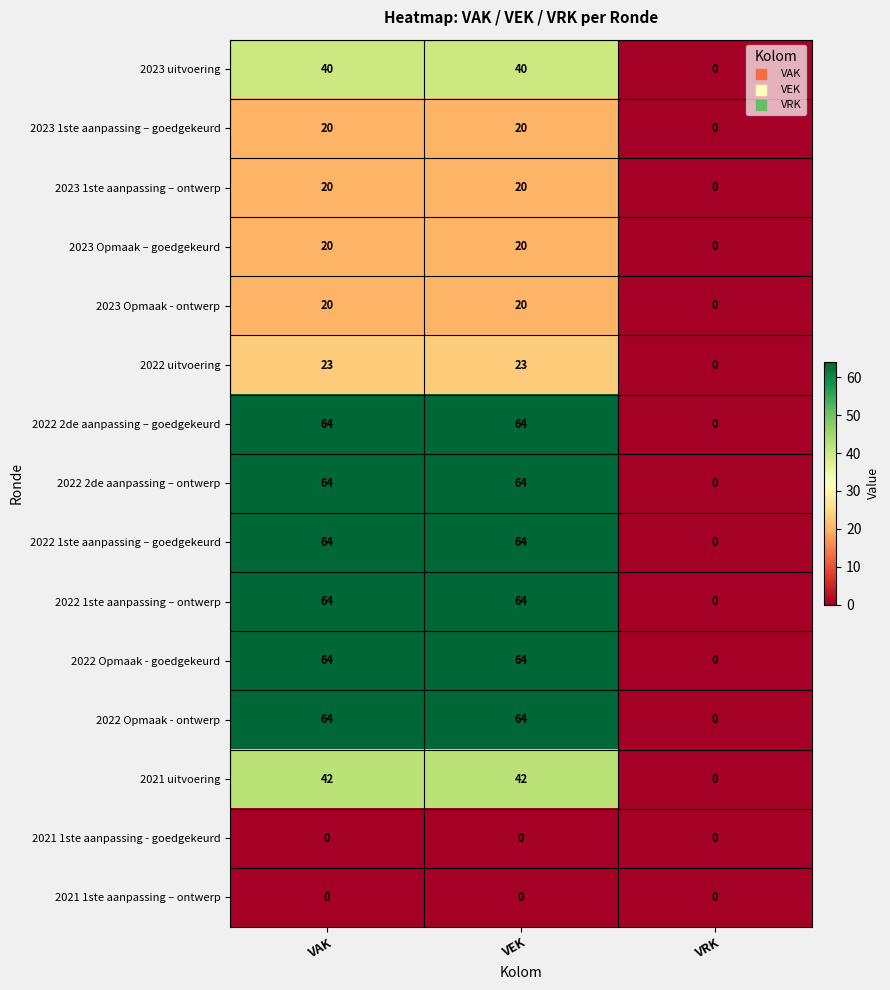

Which category has the lowest value in the 2022 2de aanpassing – ontwerp series?

VRK